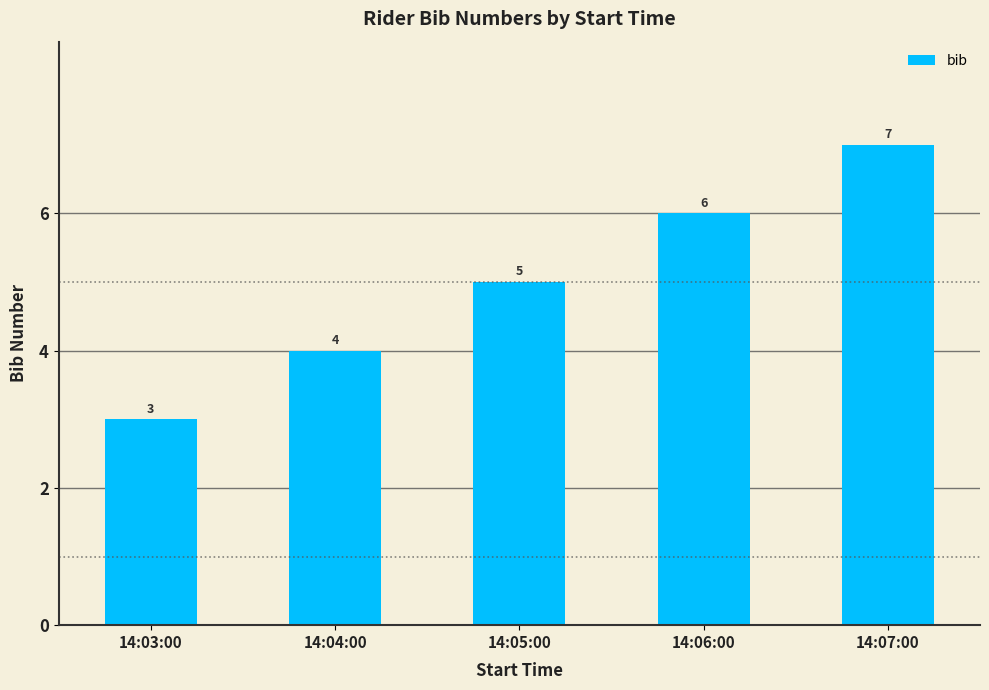

Count the number of data series in this chart.

1